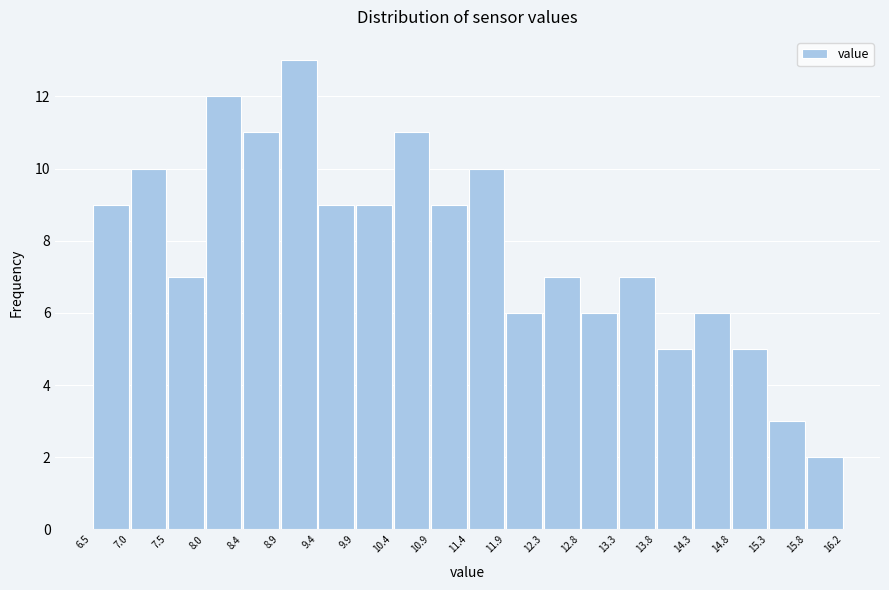

Reading left to right, list every bar in this chart as the range it spans on the x-axis followed by its height. The values are not printed on the chart, so give them approximately, as read against the axis.

6.5 to 7.0: 9
7.0 to 7.5: 10
7.5 to 8.0: 7
8.0 to 8.4: 12
8.4 to 8.9: 11
8.9 to 9.4: 13
9.4 to 9.9: 9
9.9 to 10.4: 9
10.4 to 10.9: 11
10.9 to 11.4: 9
11.4 to 11.9: 10
11.9 to 12.3: 6
12.3 to 12.8: 7
12.8 to 13.3: 6
13.3 to 13.8: 7
13.8 to 14.3: 5
14.3 to 14.8: 6
14.8 to 15.3: 5
15.3 to 15.8: 3
15.8 to 16.2: 2